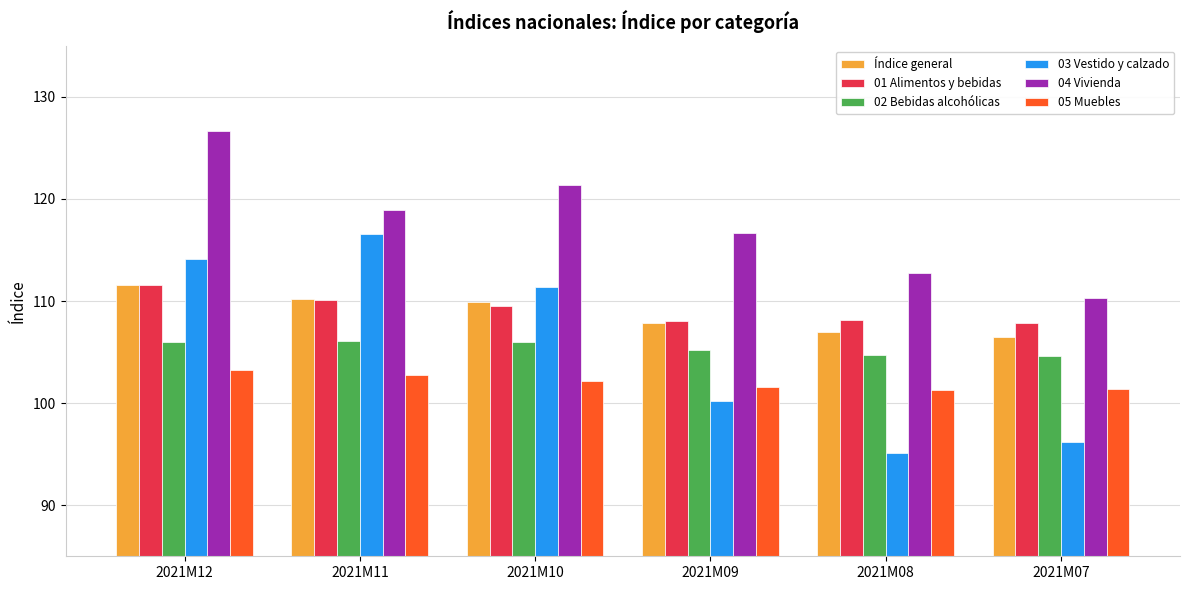

What is the average value of the 01 Alimentos y bebidas series?

109.2